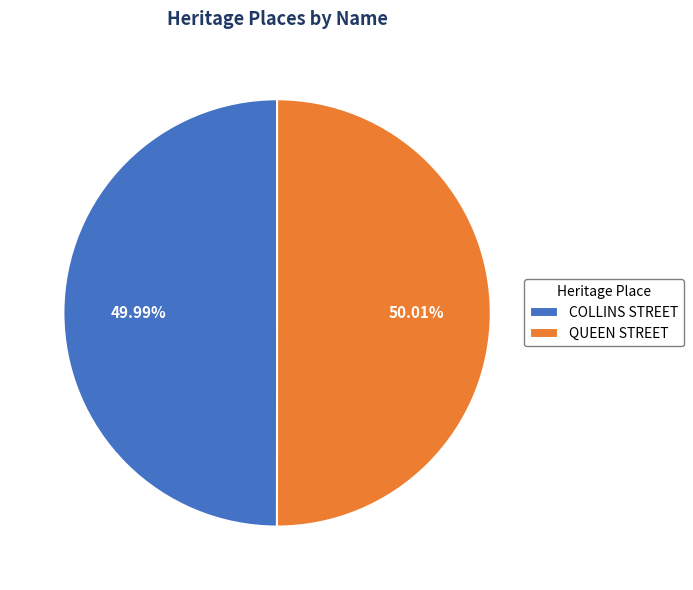

How many slices are in this pie chart?

2